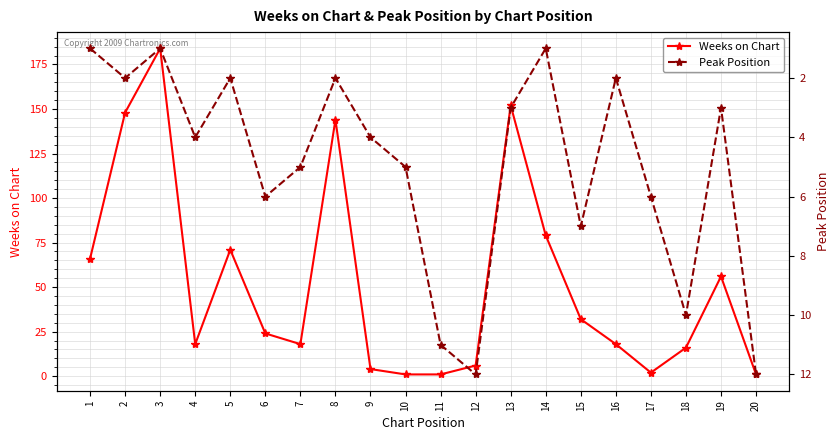

What is the total value across all series at 9?

8